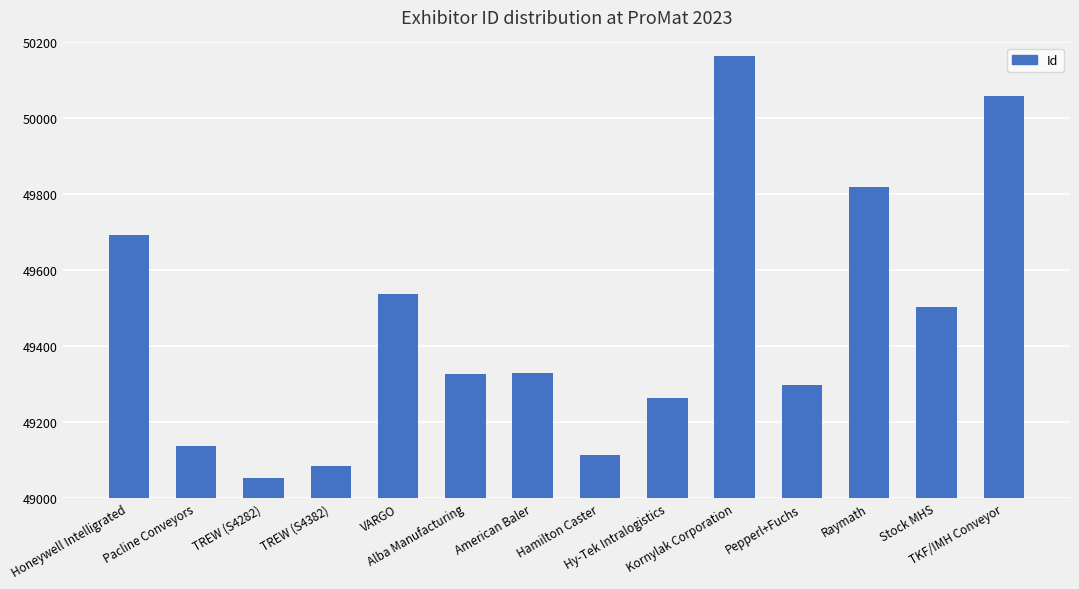

What is the ratio of the value at TREW (S4382) to the value at Raymath?

1.0